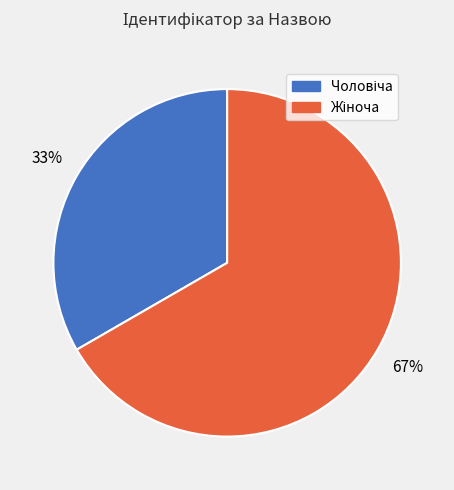

Is there a majority slice in this chart?

Yes